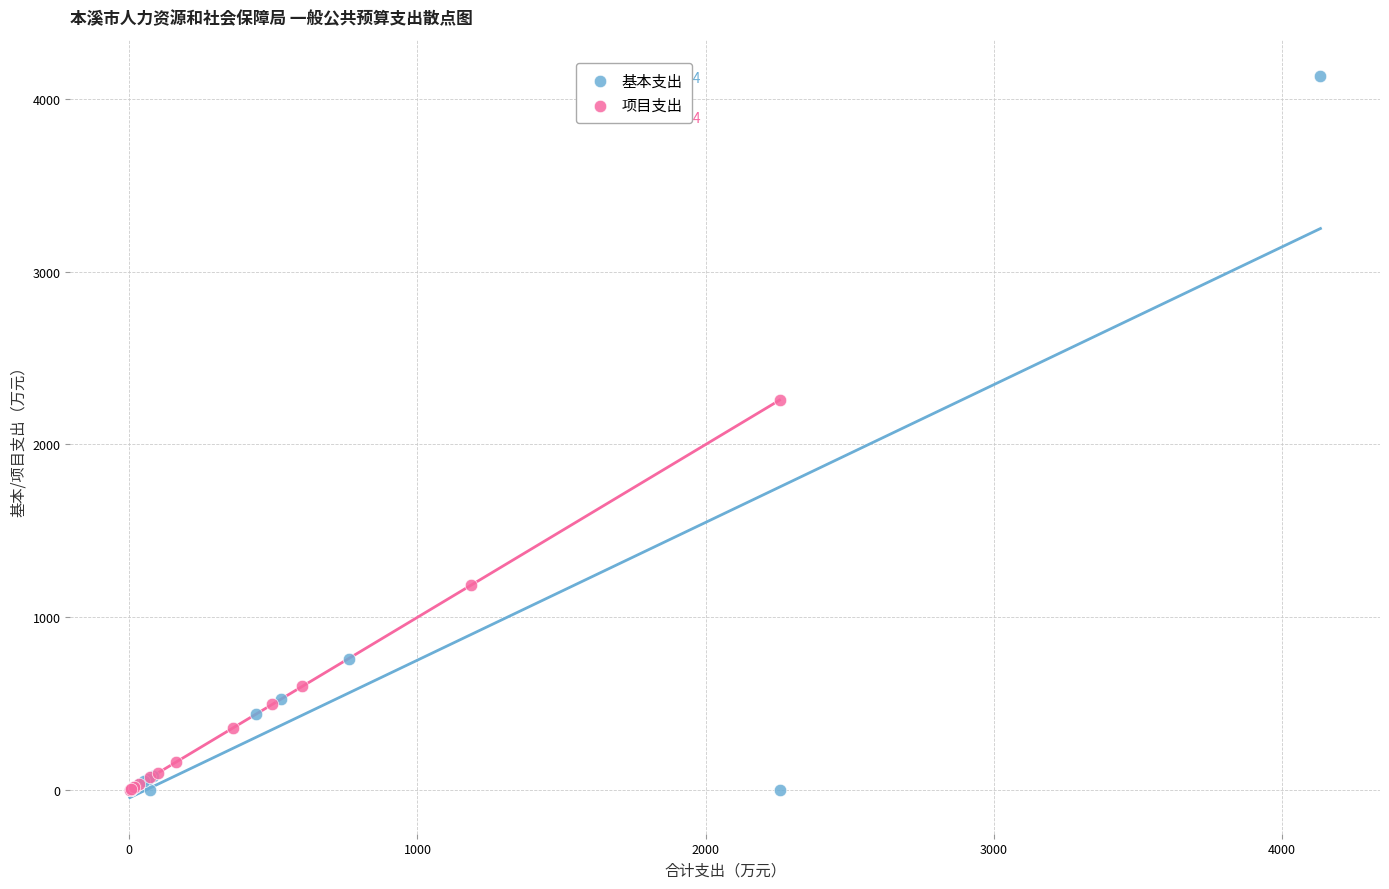

Which series reaches the maximum Y coordinate?

基本支出